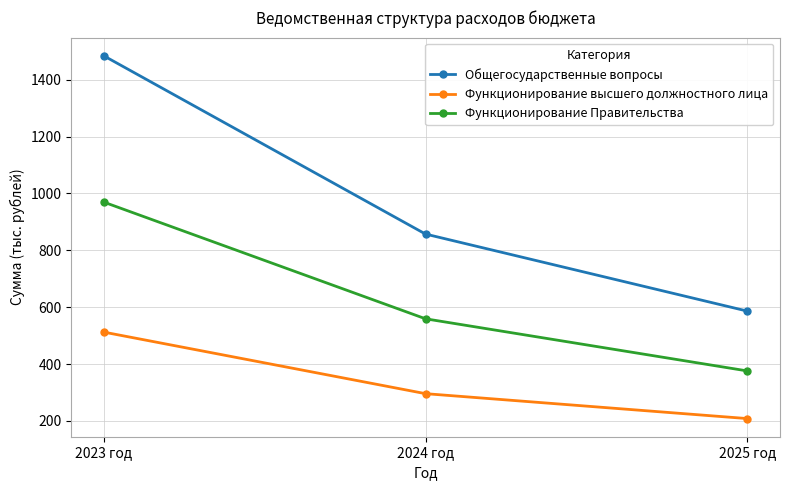

Between 2023 год and 2024 год, which series saw the biggest shift?

Общегосударственные вопросы